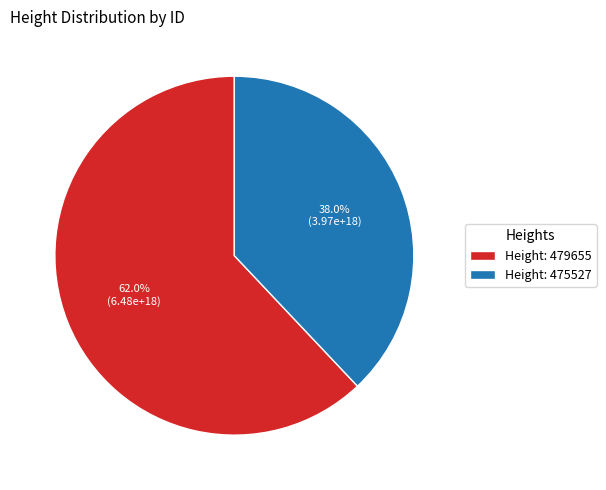

Does any single category account for the majority?

Yes